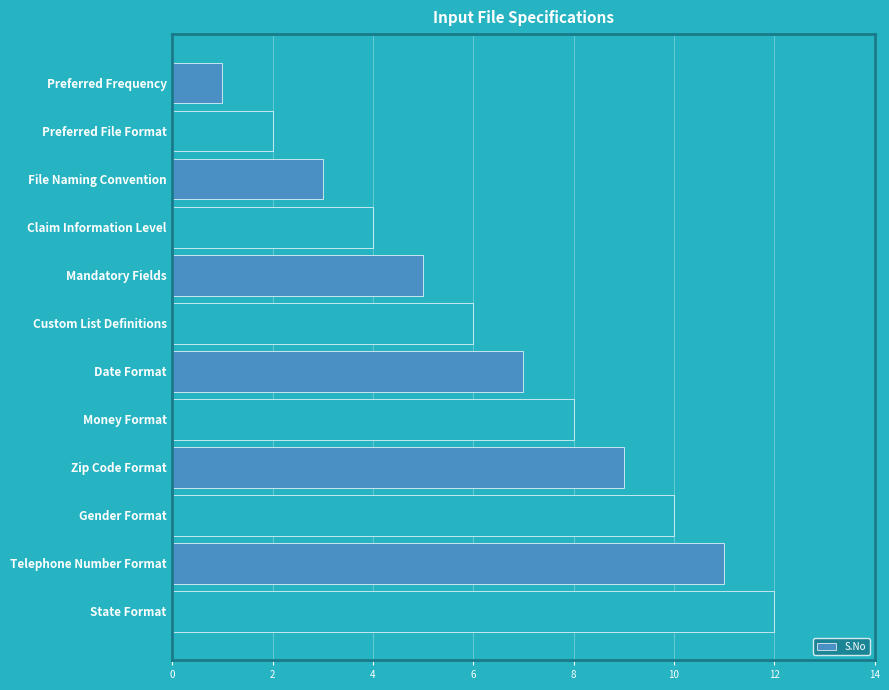

What is the smallest value displayed?

1